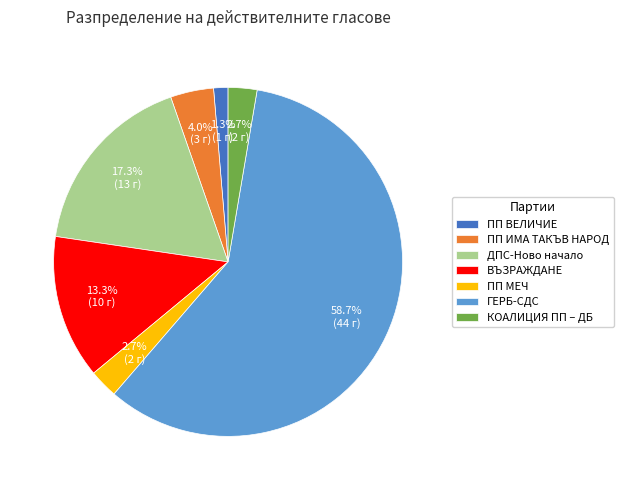

What is the largest slice in the pie chart?

ГЕРБ-СДС